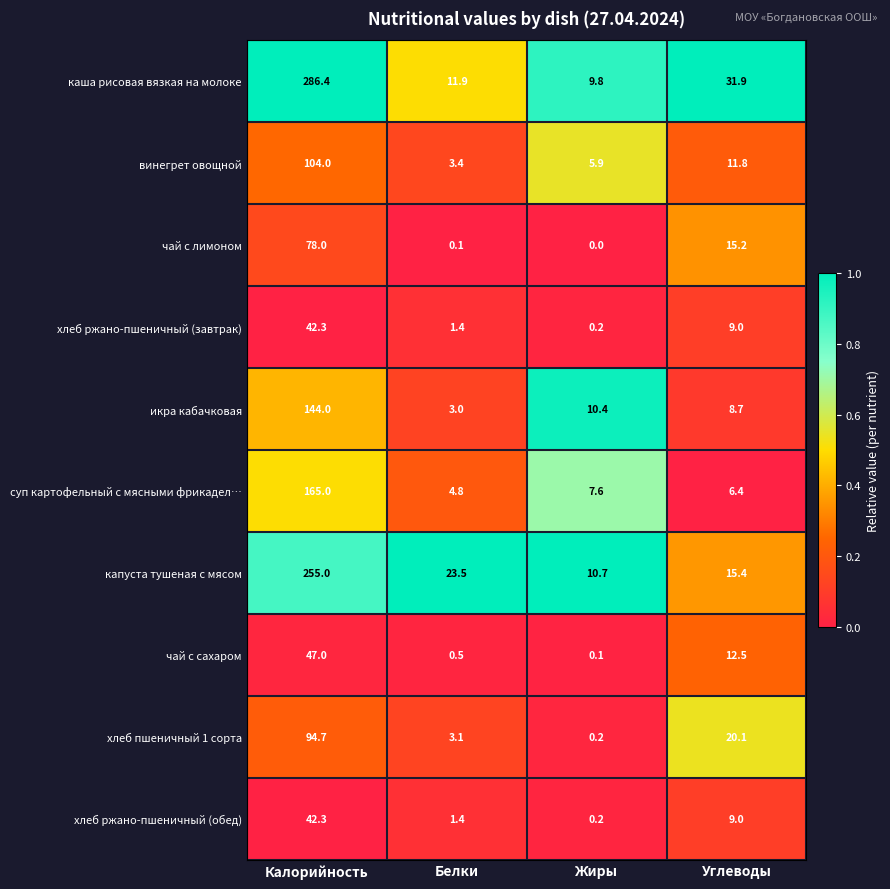

At how many categories does at least one series exceed 0?

4